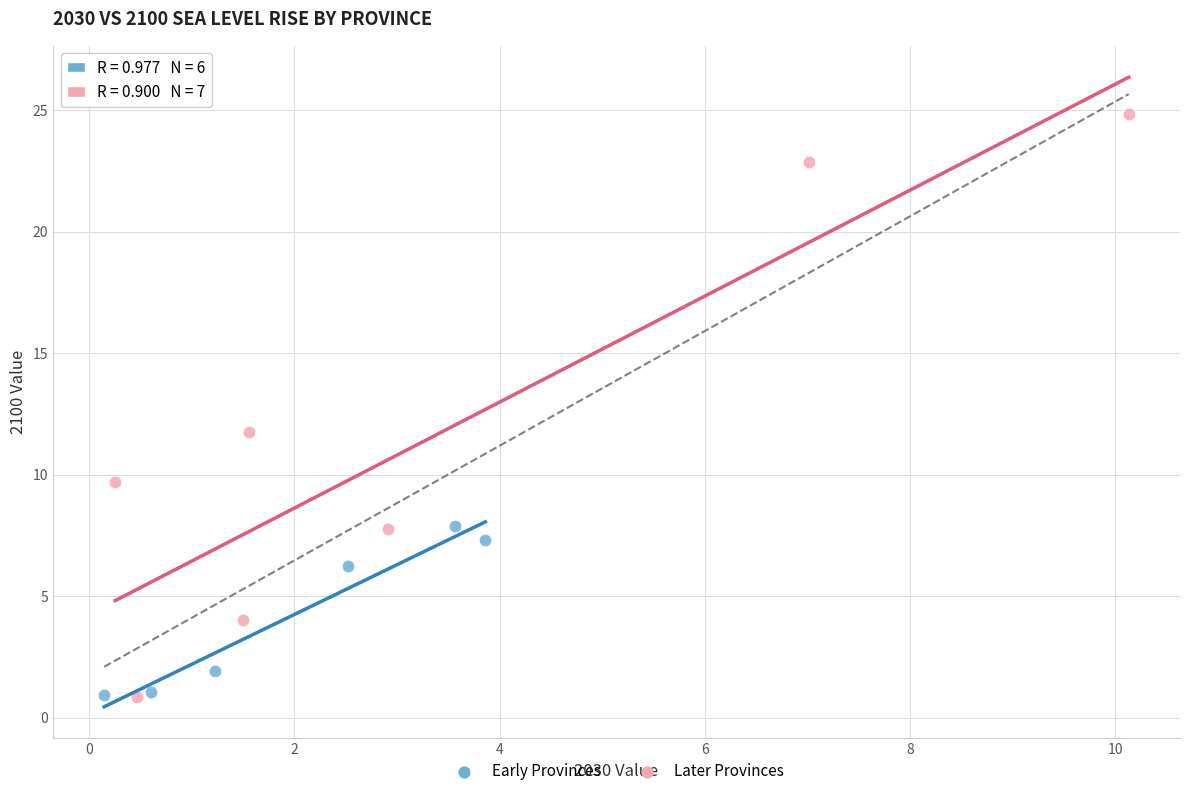

Which series contains the highest Y value?

Later Provinces